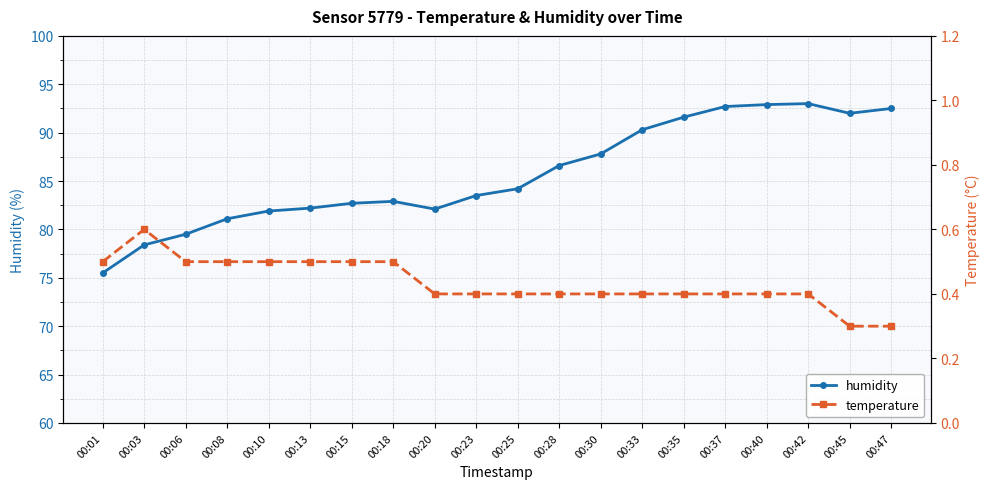

List the series in order of their peak value, highest first.

humidity, temperature